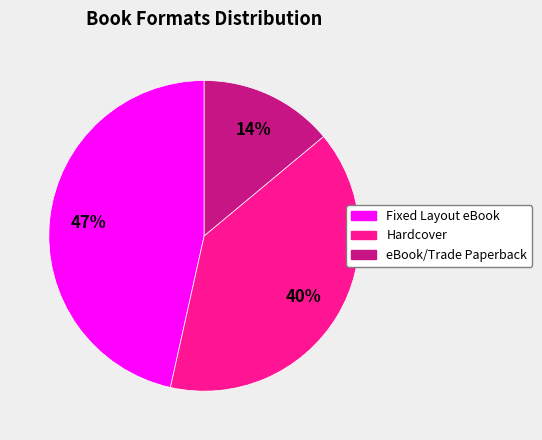

Do Fixed Layout eBook and Hardcover together represent more than half of the pie?

Yes